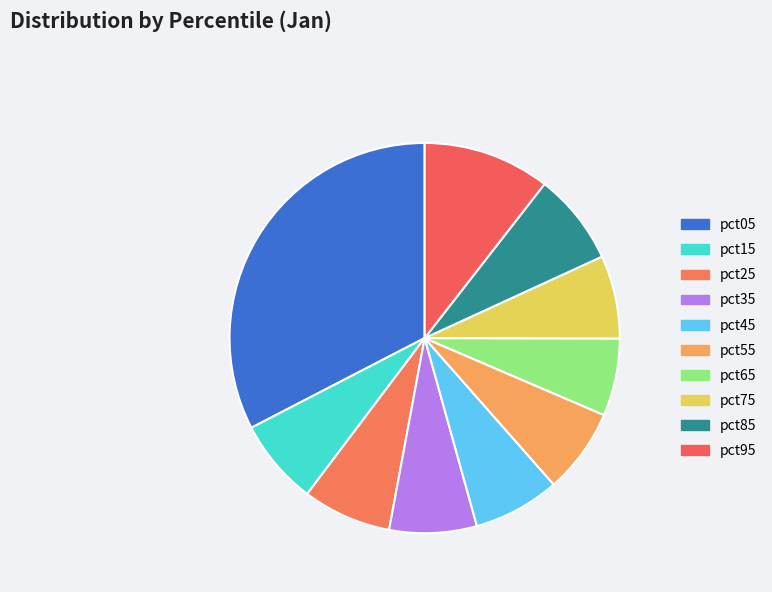

How many slices are in this pie chart?

10